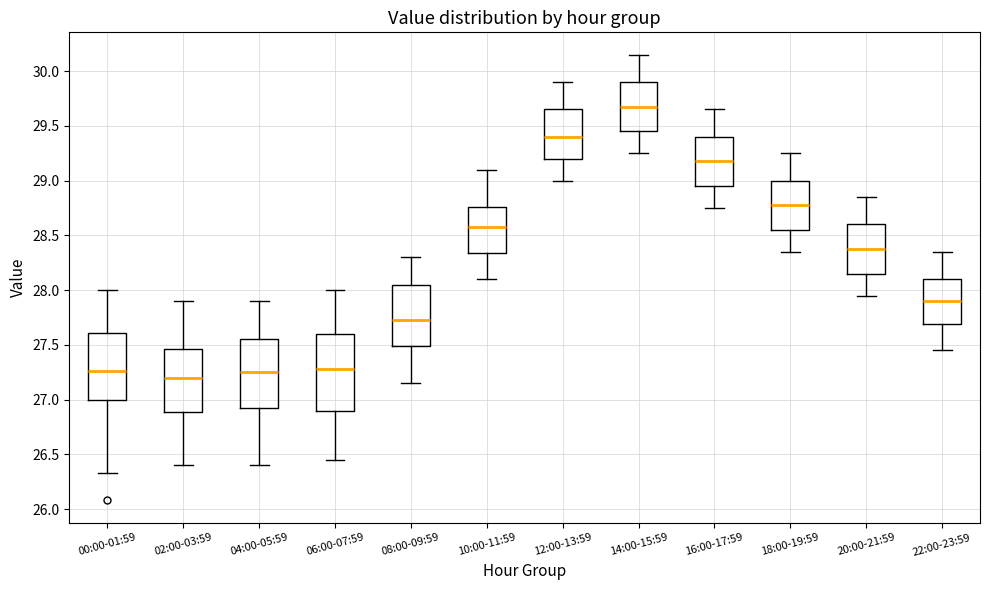

Reading left to right, read every box against the y-axis: the position of its median line, the range the box covers, and the ends of its whiskers. The values are not printed on the chart, so give them approximately, as read against the axis.

00:00-01:59: median 27.25, box 27.00 to 27.60, whiskers 26.35 to 28.00
02:00-03:59: median 27.20, box 26.90 to 27.45, whiskers 26.40 to 27.90
04:00-05:59: median 27.25, box 26.95 to 27.55, whiskers 26.40 to 27.90
06:00-07:59: median 27.30, box 26.90 to 27.60, whiskers 26.45 to 28.00
08:00-09:59: median 27.75, box 27.50 to 28.05, whiskers 27.15 to 28.30
10:00-11:59: median 28.60, box 28.35 to 28.75, whiskers 28.10 to 29.10
12:00-13:59: median 29.40, box 29.20 to 29.65, whiskers 29.00 to 29.90
14:00-15:59: median 29.70, box 29.45 to 29.90, whiskers 29.25 to 30.15
16:00-17:59: median 29.20, box 28.95 to 29.40, whiskers 28.75 to 29.65
18:00-19:59: median 28.80, box 28.55 to 29.00, whiskers 28.35 to 29.25
20:00-21:59: median 28.40, box 28.15 to 28.60, whiskers 27.95 to 28.85
22:00-23:59: median 27.90, box 27.70 to 28.10, whiskers 27.45 to 28.35